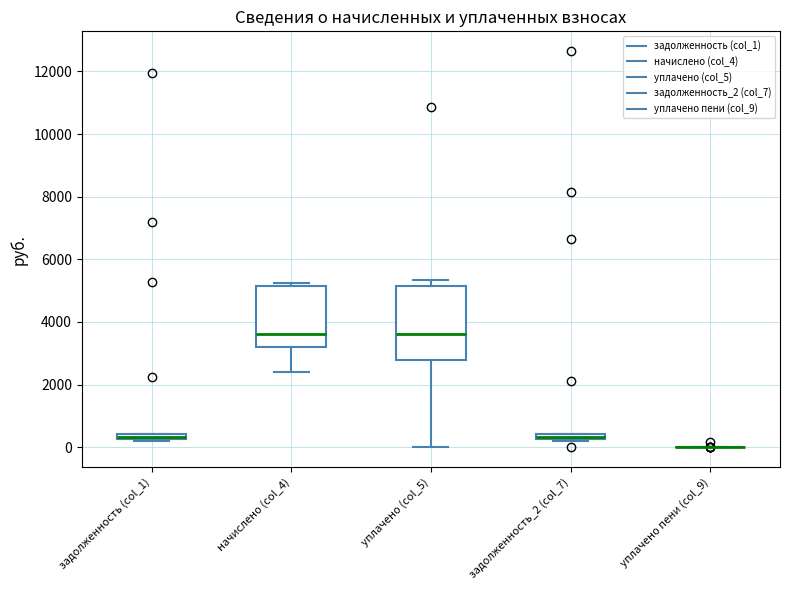

Where is the lower edge of the box for уплачено (col_5) on the y-axis? The values are not printed on the chart, so give them approximately, as read against the axis.

2800